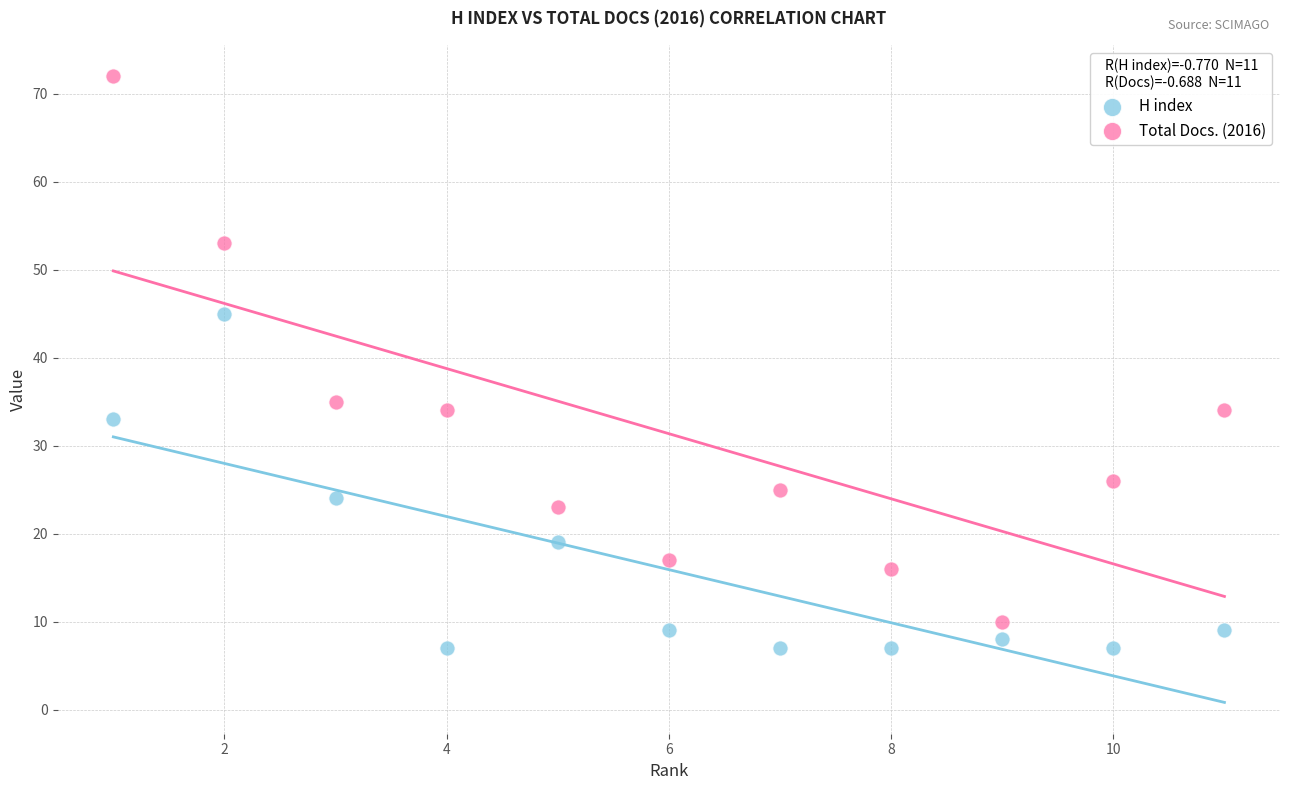

Which series has the widest spread of Y values?

Total Docs. (2016)